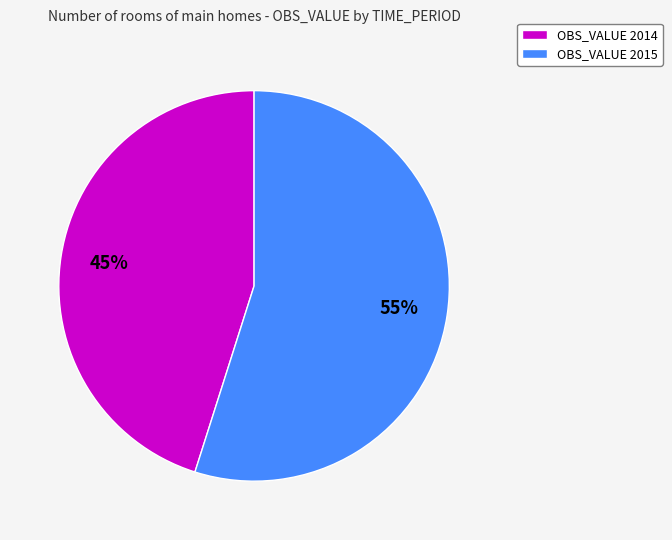

True or false: OBS_VALUE 2015 accounts for 55% of the total.

True